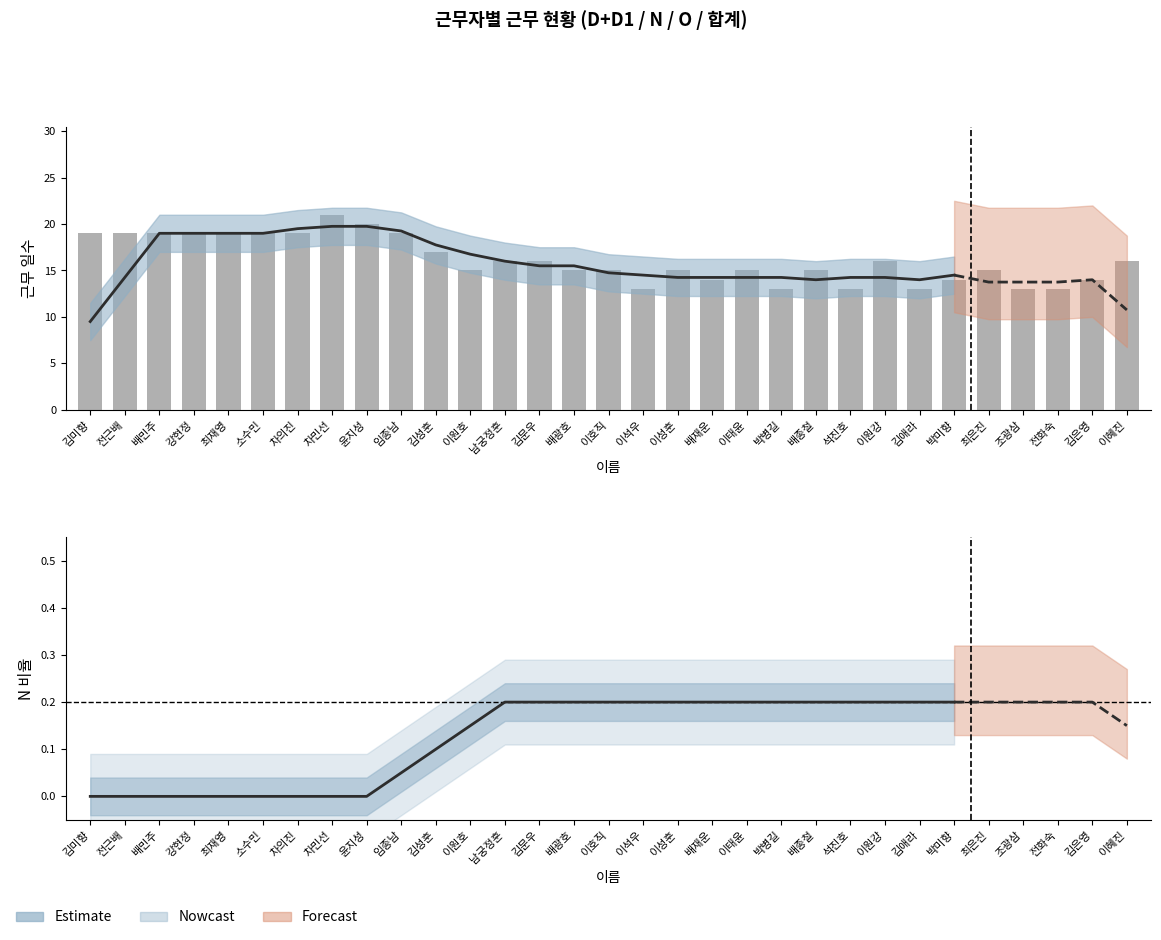

How many values in the D_D1 series are below 15?

9